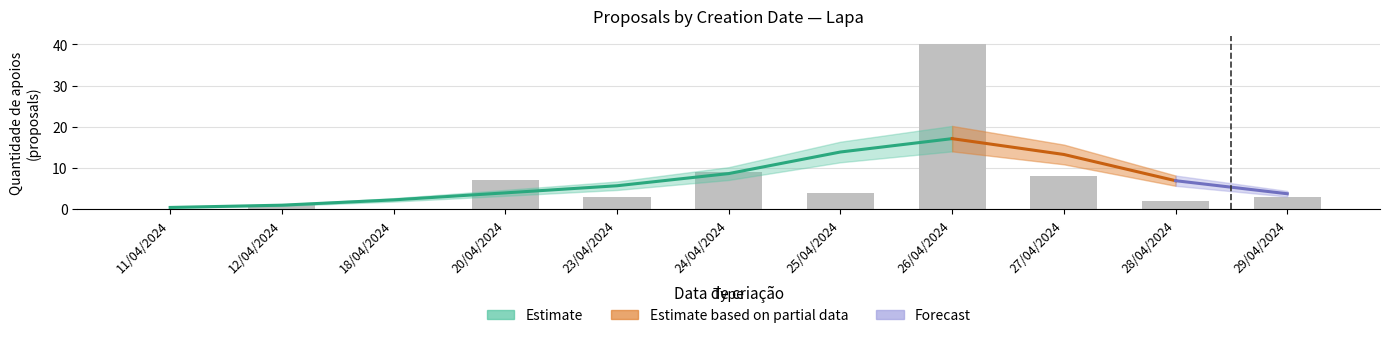

What is the average value?

7